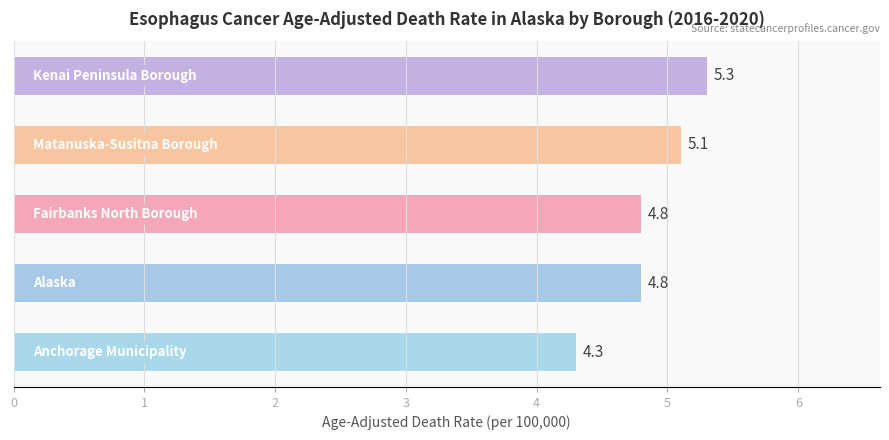

Are the bars horizontal?

Yes